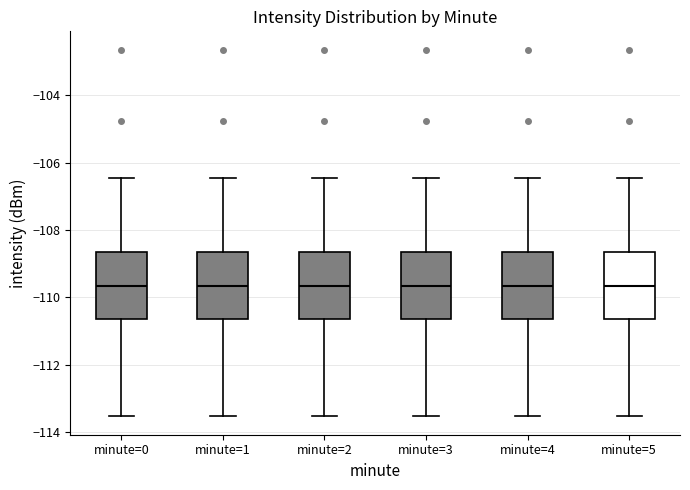

Reading left to right, read every box against the y-axis: the position of its median line, the range the box covers, and the ends of its whiskers. The values are not printed on the chart, so give them approximately, as read against the axis.

minute=0: median -109.6, box -110.6 to -108.6, whiskers -113.6 to -106.4
minute=1: median -109.6, box -110.6 to -108.6, whiskers -113.6 to -106.4
minute=2: median -109.6, box -110.6 to -108.6, whiskers -113.6 to -106.4
minute=3: median -109.6, box -110.6 to -108.6, whiskers -113.6 to -106.4
minute=4: median -109.6, box -110.6 to -108.6, whiskers -113.6 to -106.4
minute=5: median -109.6, box -110.6 to -108.6, whiskers -113.6 to -106.4